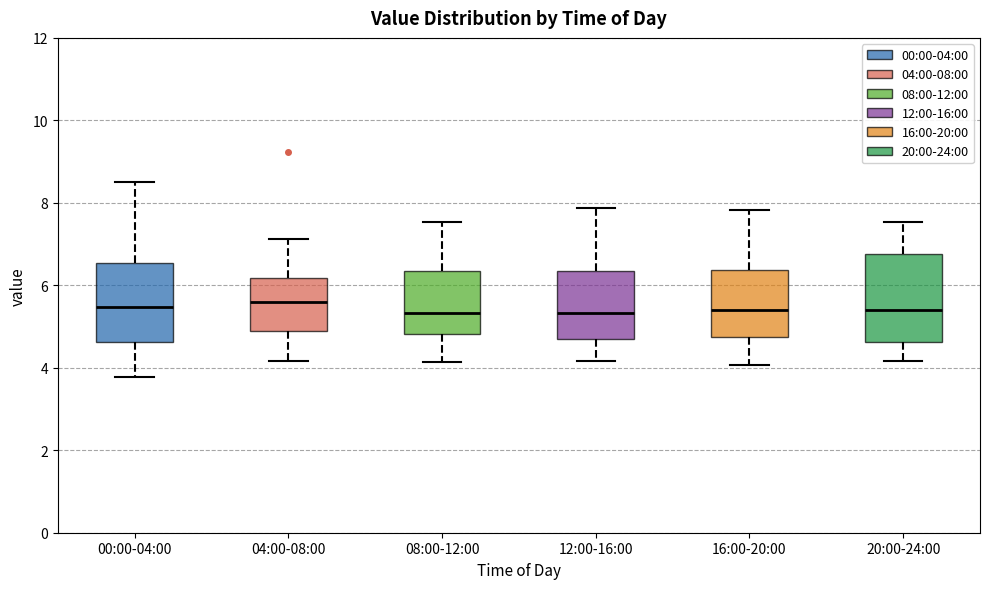

Which box is the tallest, from its lower edge to its upper edge?

20:00-24:00